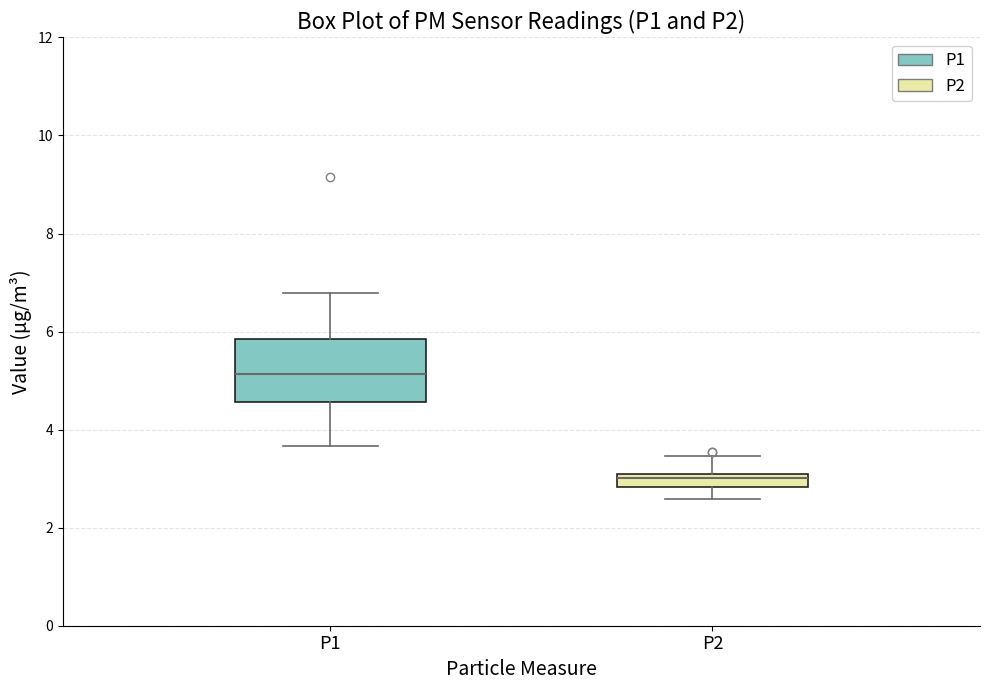

Where does the median line of the box for P2 sit on the y-axis? The values are not printed on the chart, so give them approximately, as read against the axis.

3.0